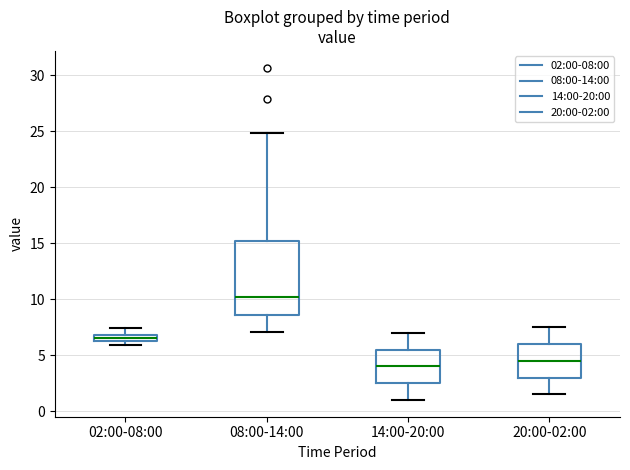

Which box's median line is the lowest?

14:00-20:00